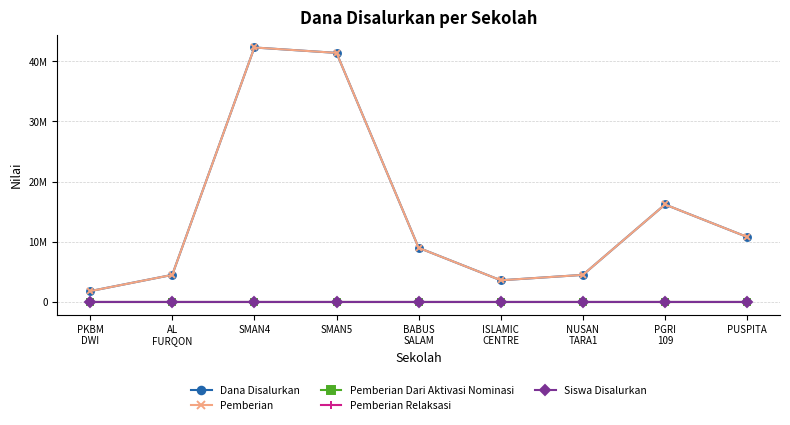

Reading left to right, transcribe all the data shown in this chart.

Dana Disalurkan: PKBM
DWI=1800000	AL
FURQON=4500000	SMAN4=42300000	SMAN5=41400000	BABUS
SALAM=9000000	ISLAMIC
CENTRE=3600000	NUSAN
TARA1=4500000	PGRI
109=16200000	PUSPITA=10800000
Pemberian: PKBM
DWI=1800000	AL
FURQON=4500000	SMAN4=42300000	SMAN5=41400000	BABUS
SALAM=9000000	ISLAMIC
CENTRE=3600000	NUSAN
TARA1=4500000	PGRI
109=16200000	PUSPITA=10800000
Pemberian Dari Aktivasi Nominasi: PKBM
DWI=0	AL
FURQON=0	SMAN4=0	SMAN5=0	BABUS
SALAM=0	ISLAMIC
CENTRE=0	NUSAN
TARA1=0	PGRI
109=0	PUSPITA=0
Pemberian Relaksasi: PKBM
DWI=0	AL
FURQON=0	SMAN4=0	SMAN5=0	BABUS
SALAM=0	ISLAMIC
CENTRE=0	NUSAN
TARA1=0	PGRI
109=0	PUSPITA=0
Siswa Disalurkan: PKBM
DWI=2	AL
FURQON=5	SMAN4=47	SMAN5=46	BABUS
SALAM=10	ISLAMIC
CENTRE=4	NUSAN
TARA1=5	PGRI
109=18	PUSPITA=12